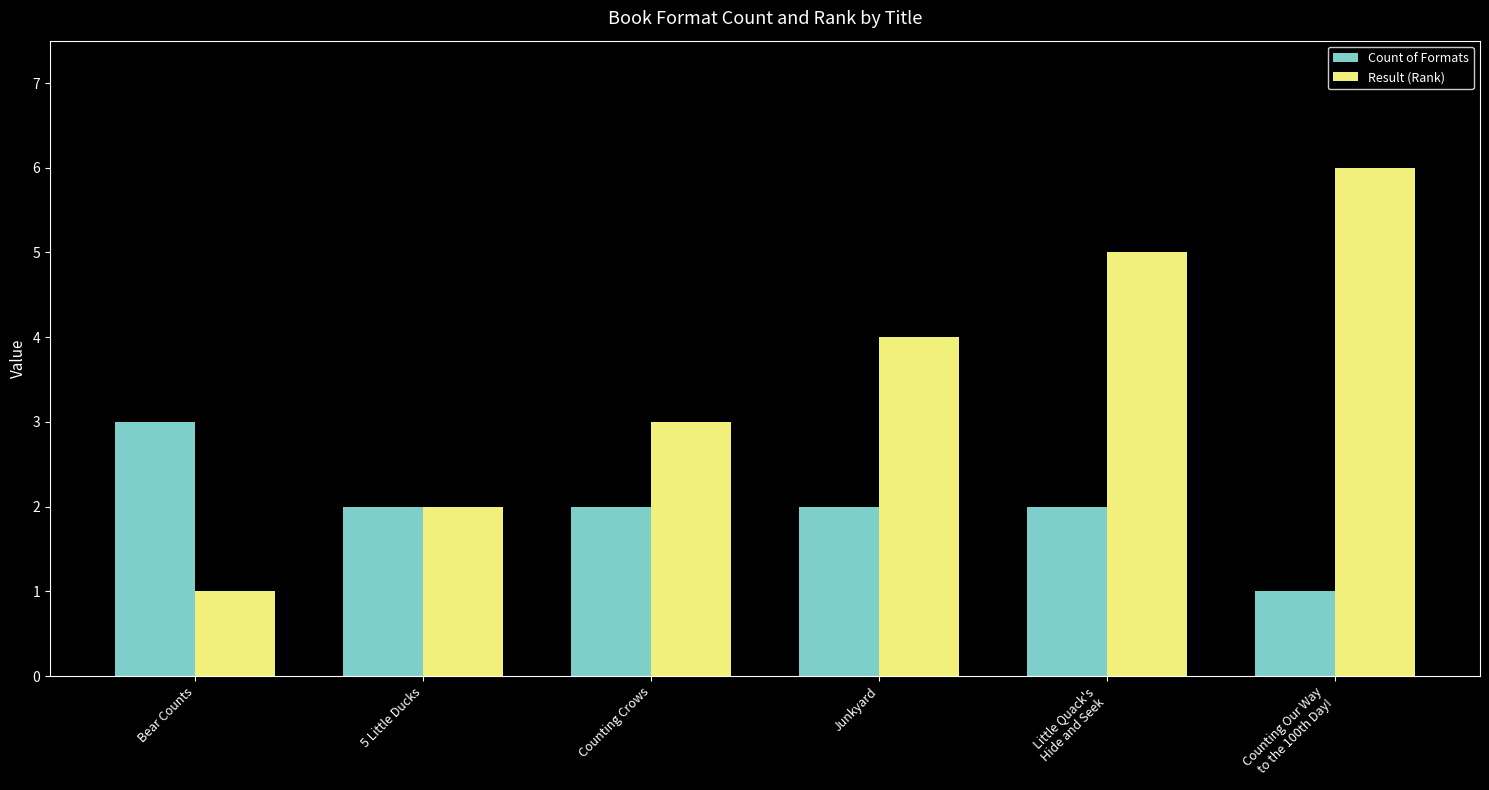

What is the approximate value of Result (Rank) at Counting Crows?

3